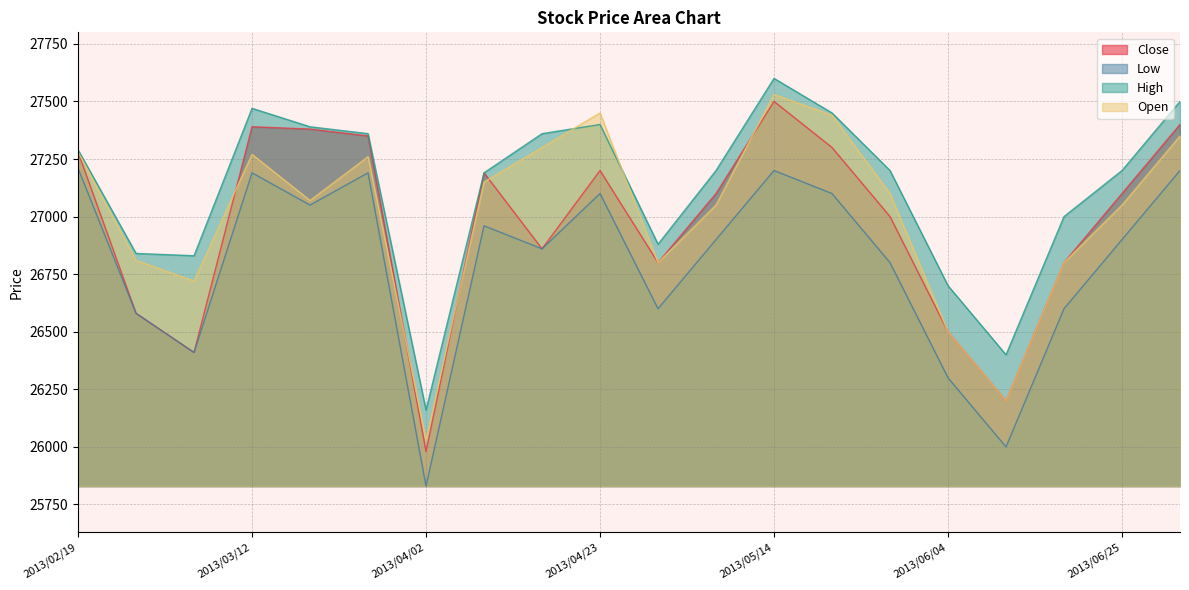

What is the minimum value for Open?

26030